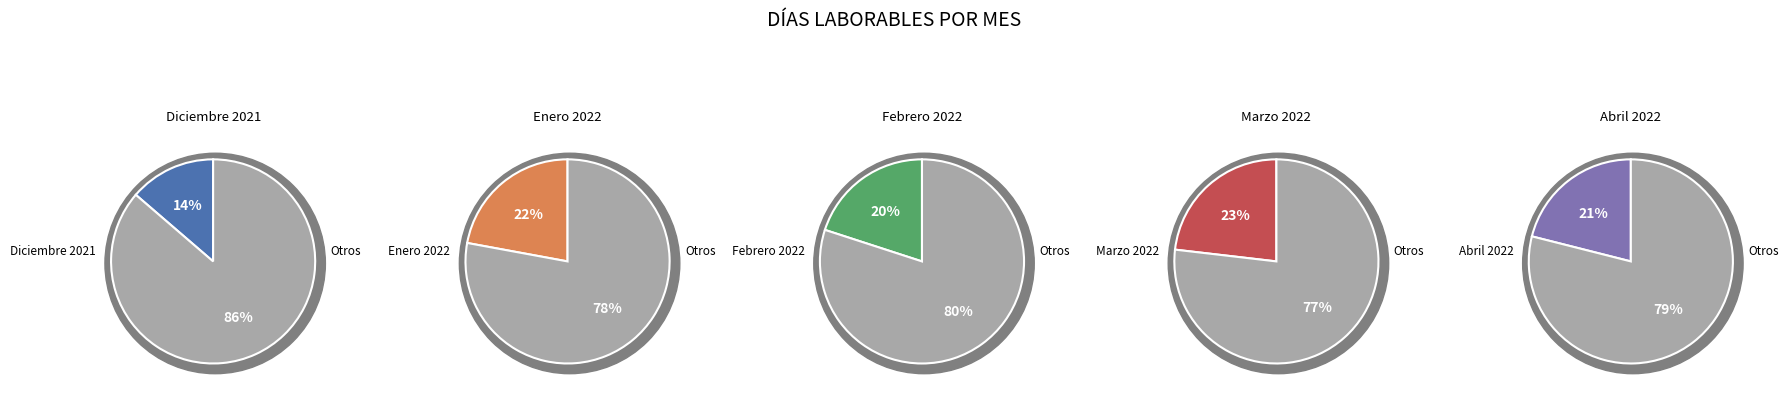

Which category has the smallest portion of the pie?

Diciembre 2021